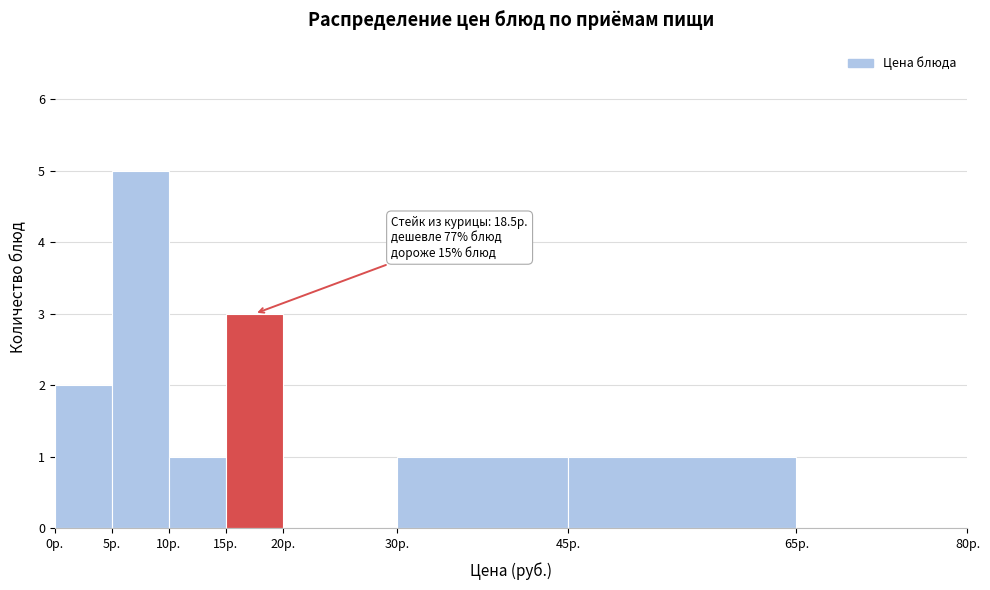

Over which range of the x-axis is the bar tallest?

5 to 10